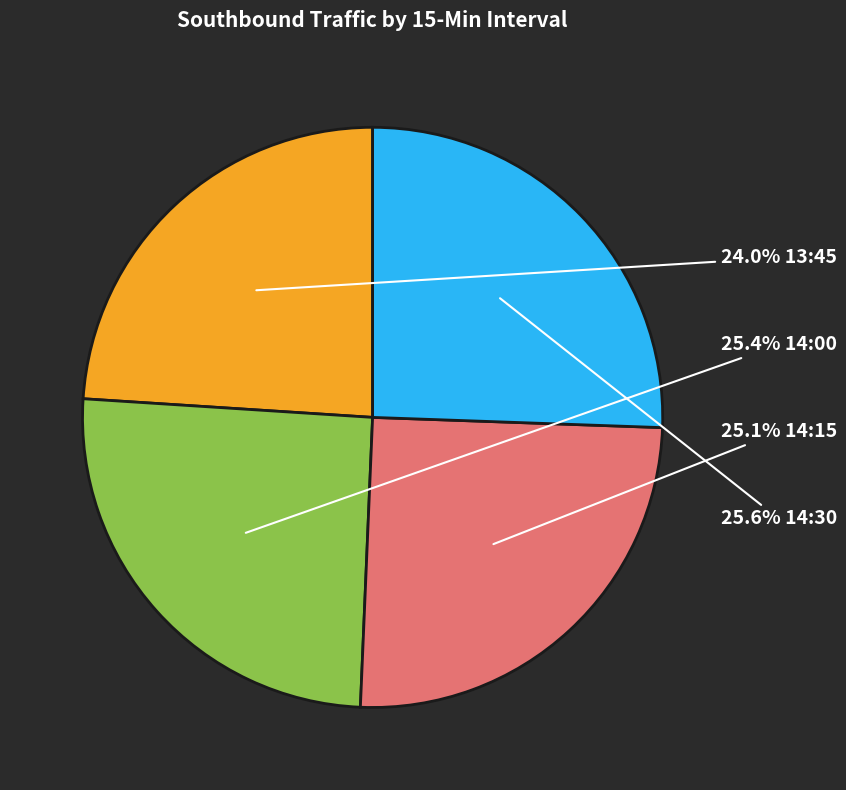

Is there any slice that represents more than half of the pie?

No